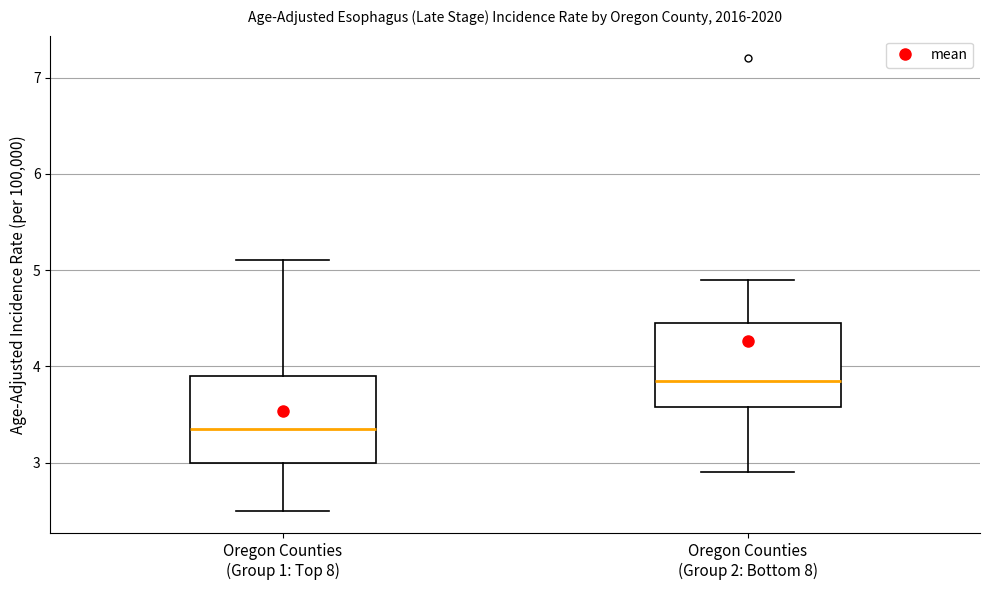

Where is the upper edge of the box for Oregon Counties (Group 2: Bottom 8) on the y-axis? The values are not printed on the chart, so give them approximately, as read against the axis.

4.5